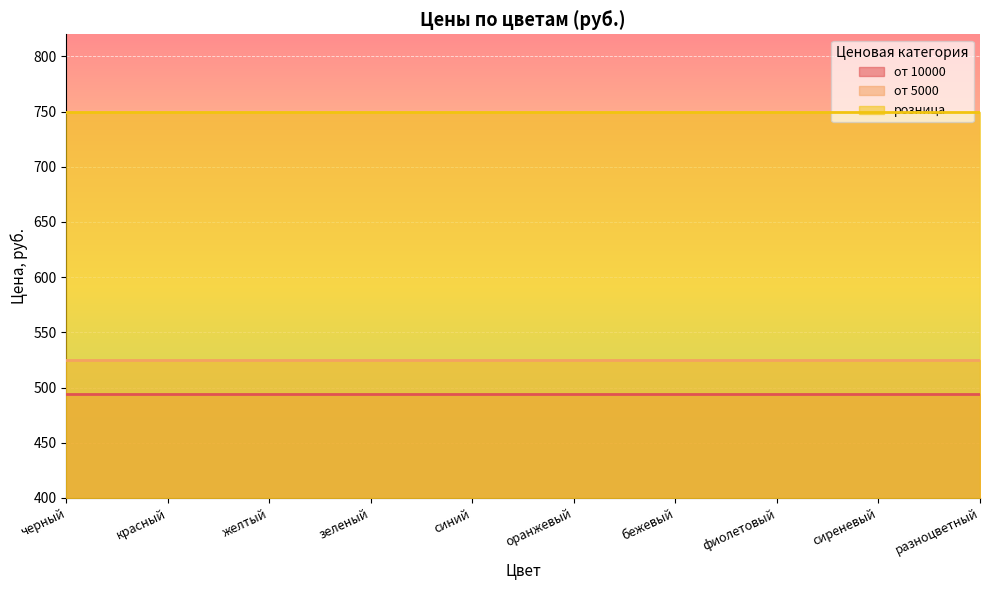

True or false: от 10000 and от 5000 intersect in this chart.

False